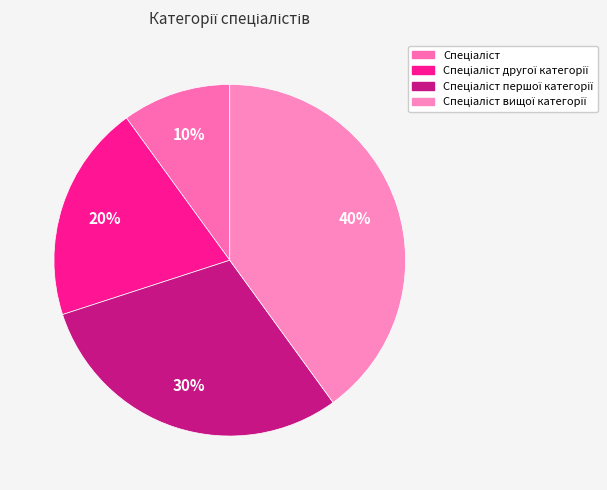

How many slices are in this pie chart?

4